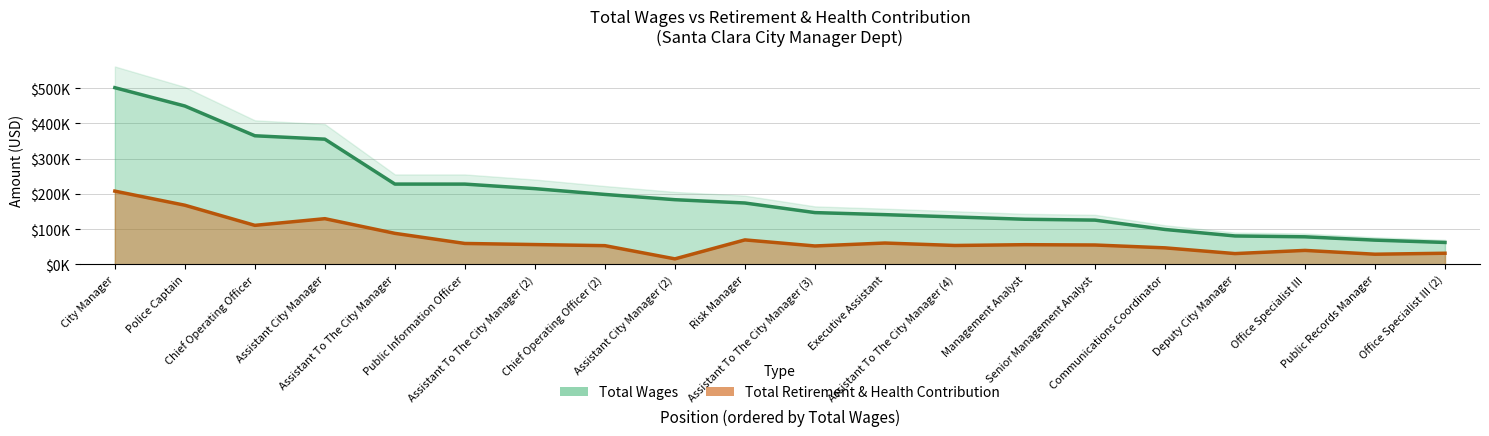

What is the minimum value for total_retirement?

15760